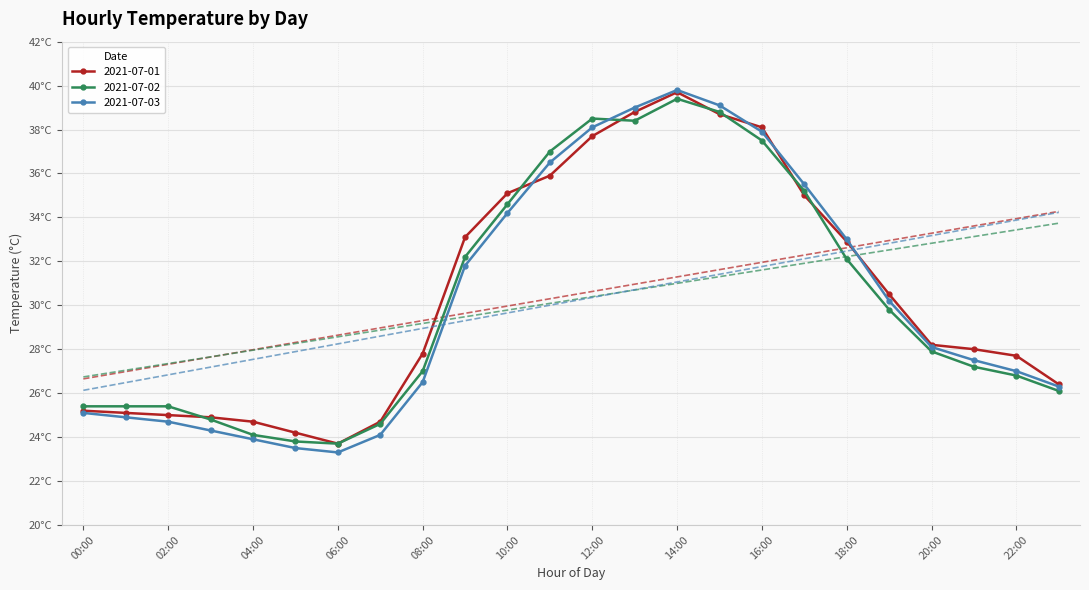

What is the label of the 19th point from the right?

05:00